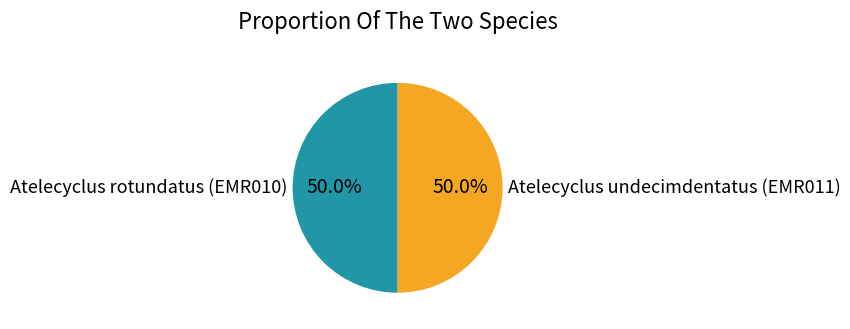

How much of the chart is everything except Atelecyclus undecimdentatus (EMR011)?

50.0%